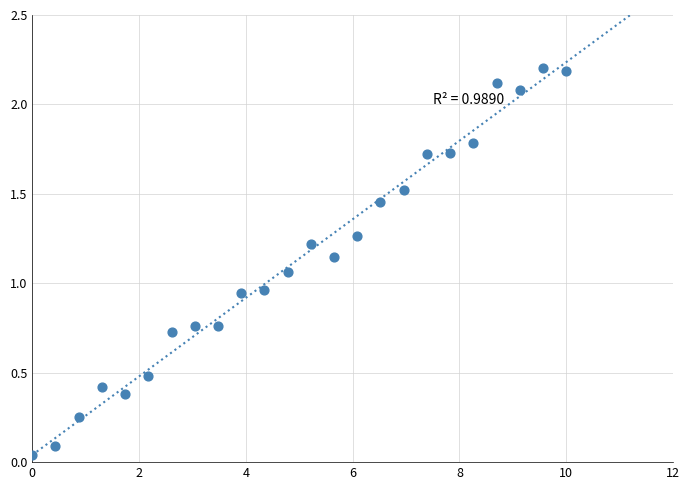

What is the range of Y values (max minus min)?

2.2